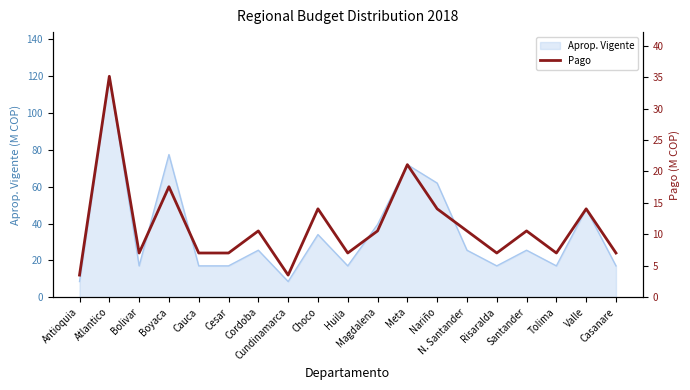

How many data points does each series have?

19